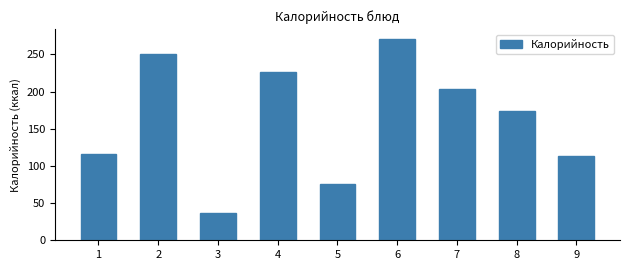

Reading left to right, what are all the values shown in this chart?

116.0	250.1	37.3	226.0	75.0	270.5	203.0	174.4	113.0